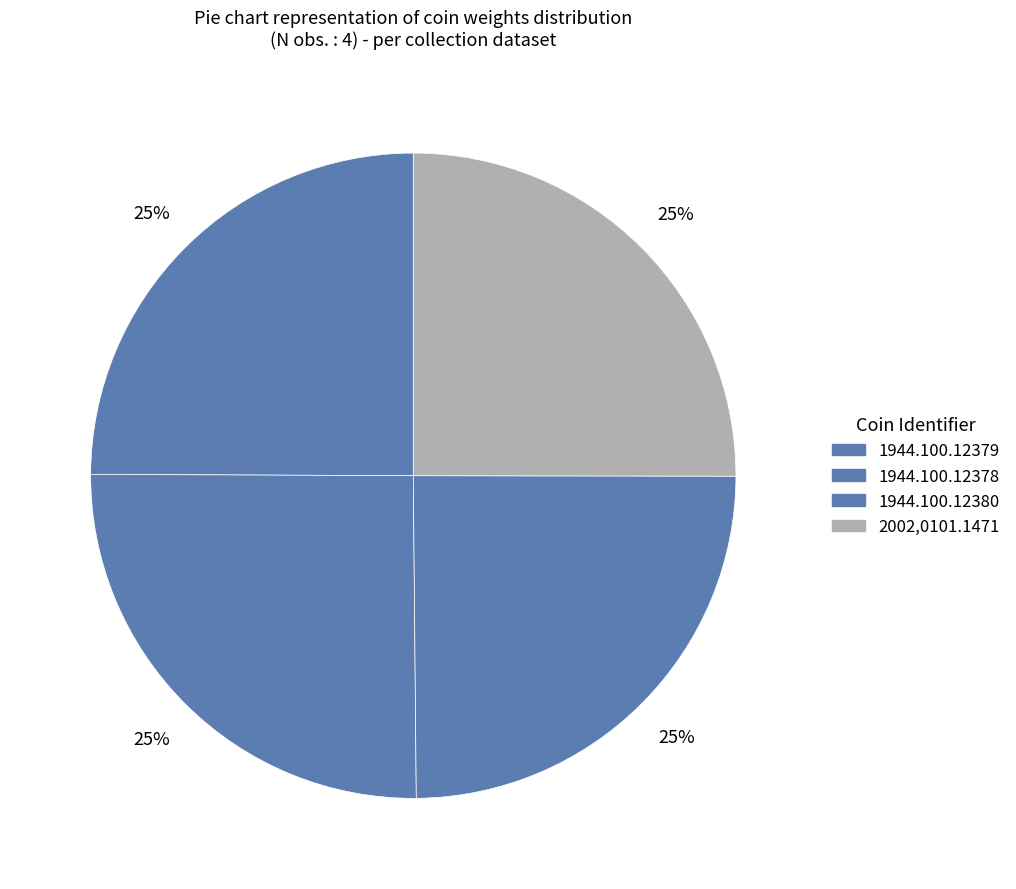

Is there a majority slice in this chart?

No